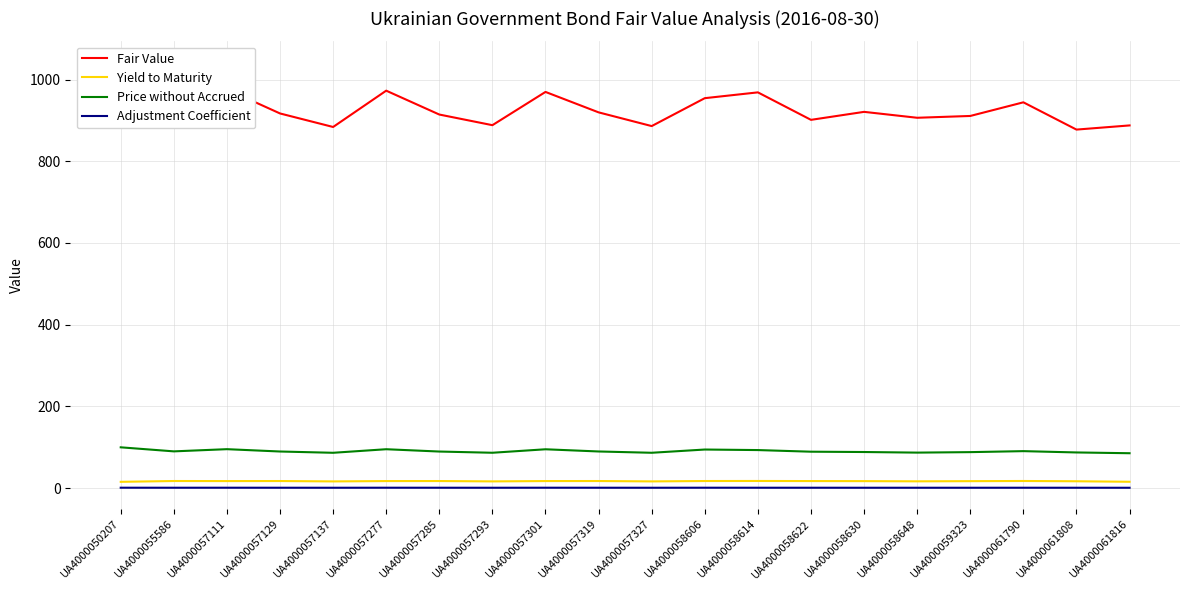

True or false: Adjustment Coefficient has more than 0 interior local peaks.

True